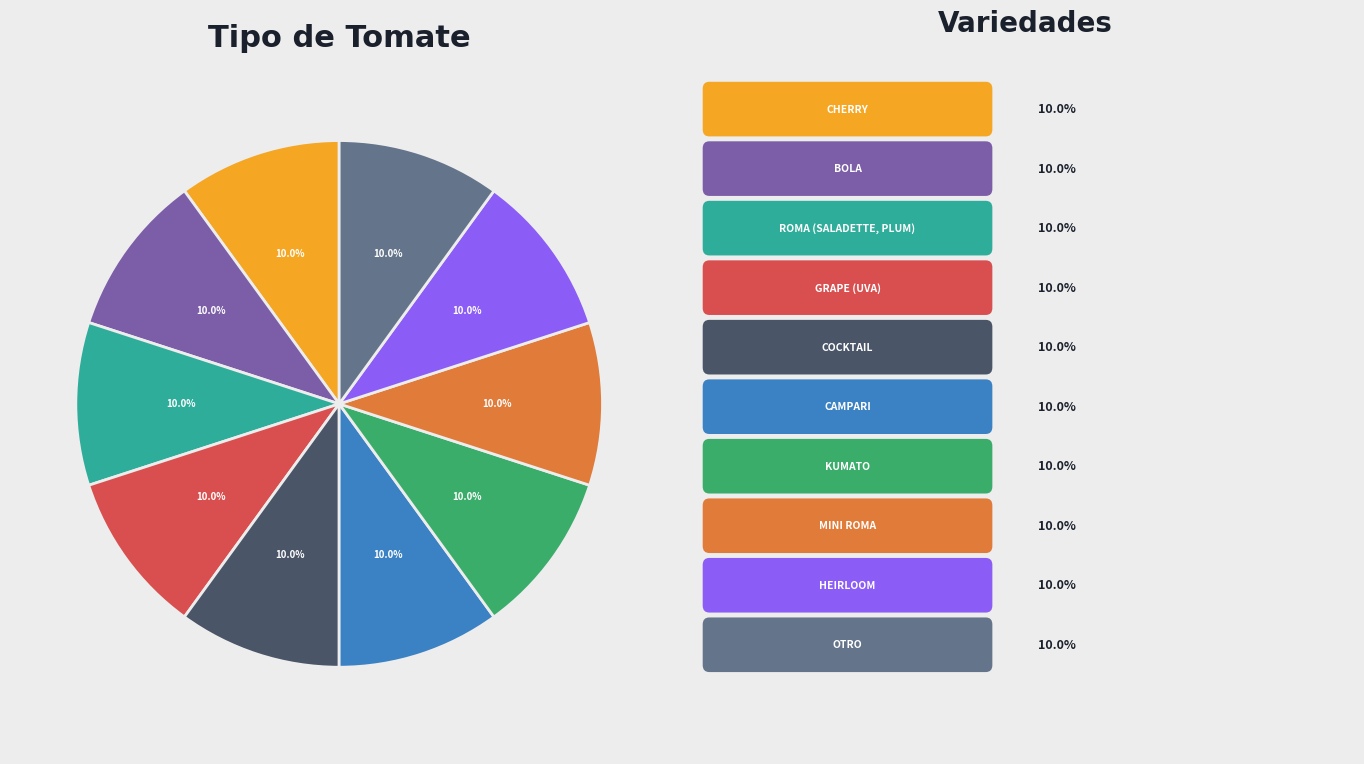

Is there a majority slice in this chart?

No